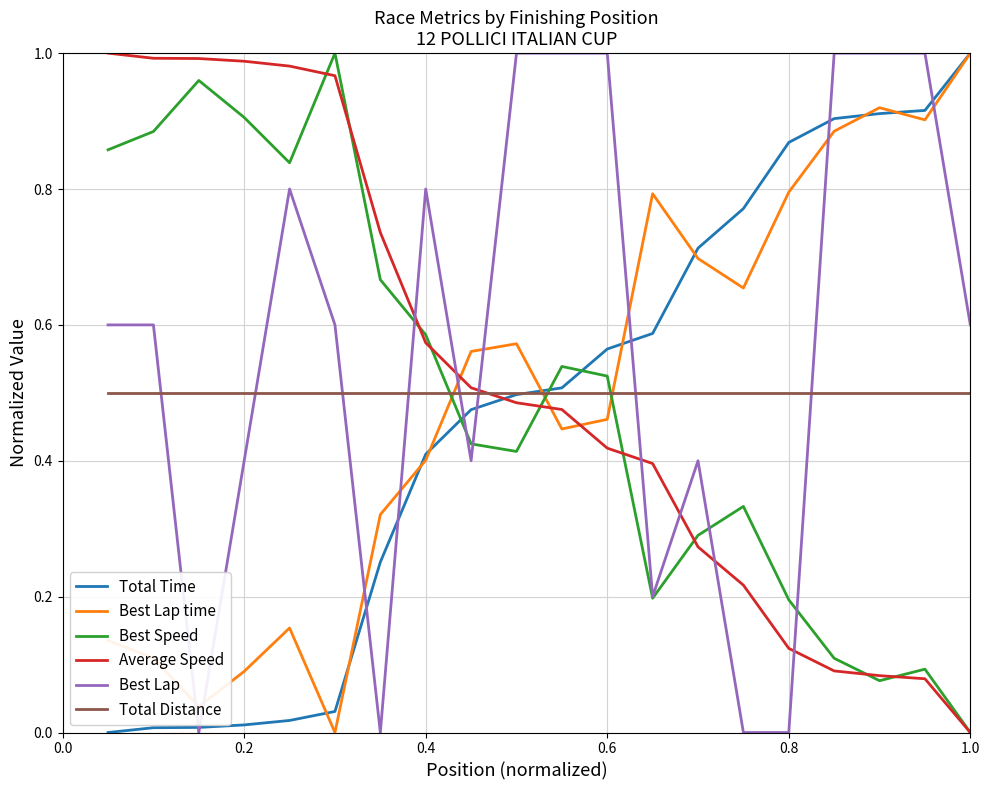

Which series has the largest total across all categories?

Best Lap